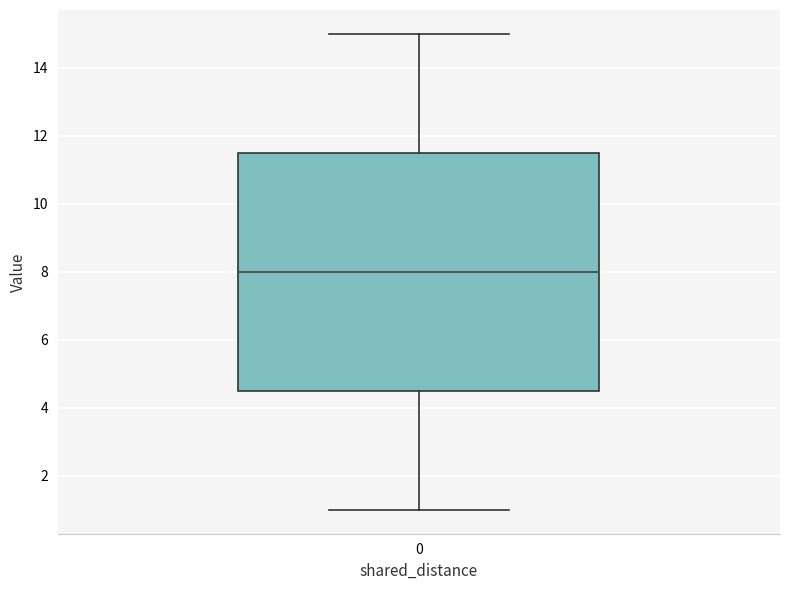

Transcribe this box plot: give where the median line is, the range the box spans, and where the two whiskers end, as read against the y-axis. The values are not printed on the chart, so give them approximately, as read against the axis.

median 8.0, box 4.6 to 11.6, whiskers 1.0 to 15.0